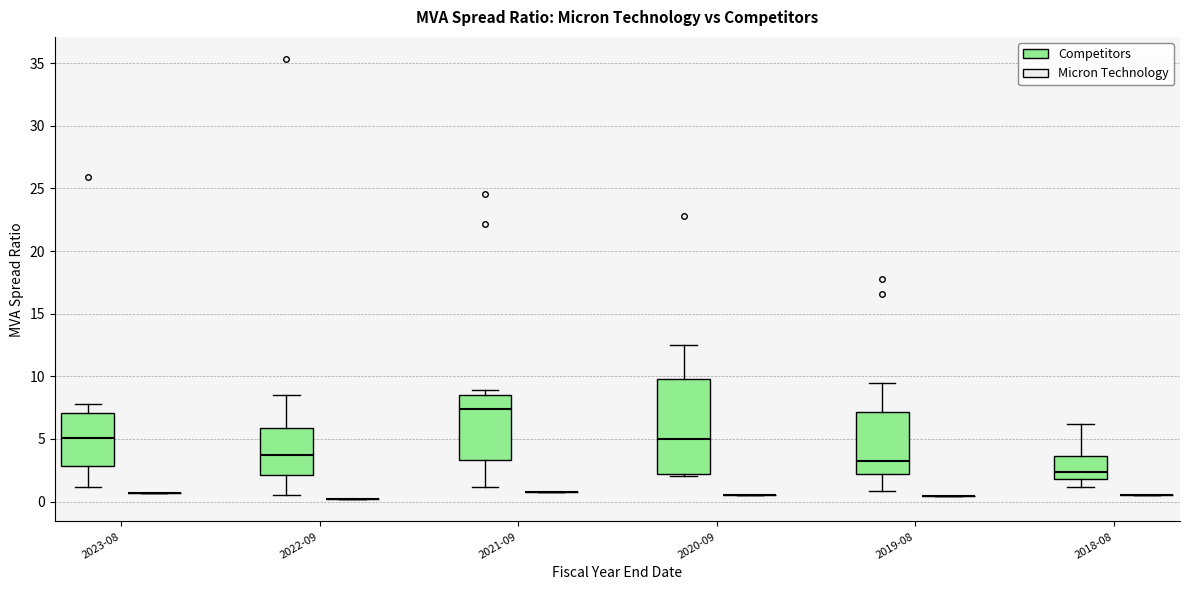

Which box is the tallest, from its lower edge to its upper edge?

2020-09 (Competitors)